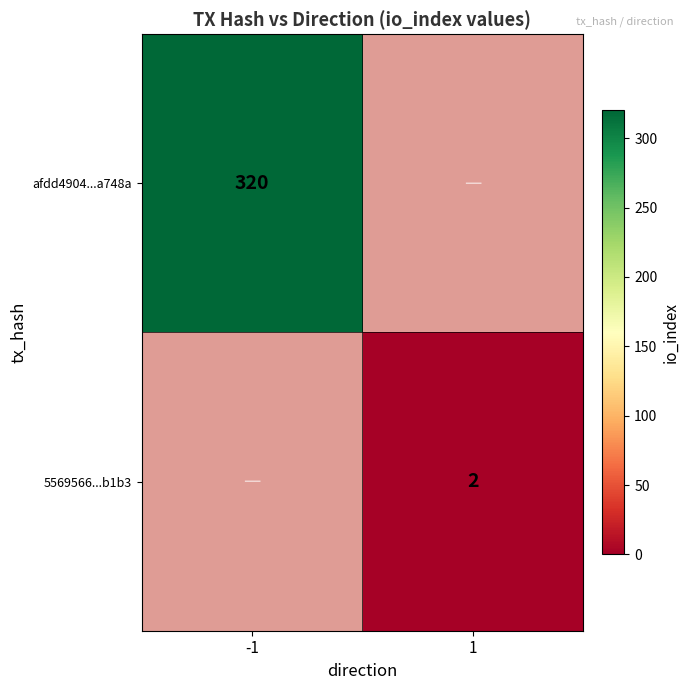

The value of 5569566...b1b3 at 1 is 2. True or false?

True